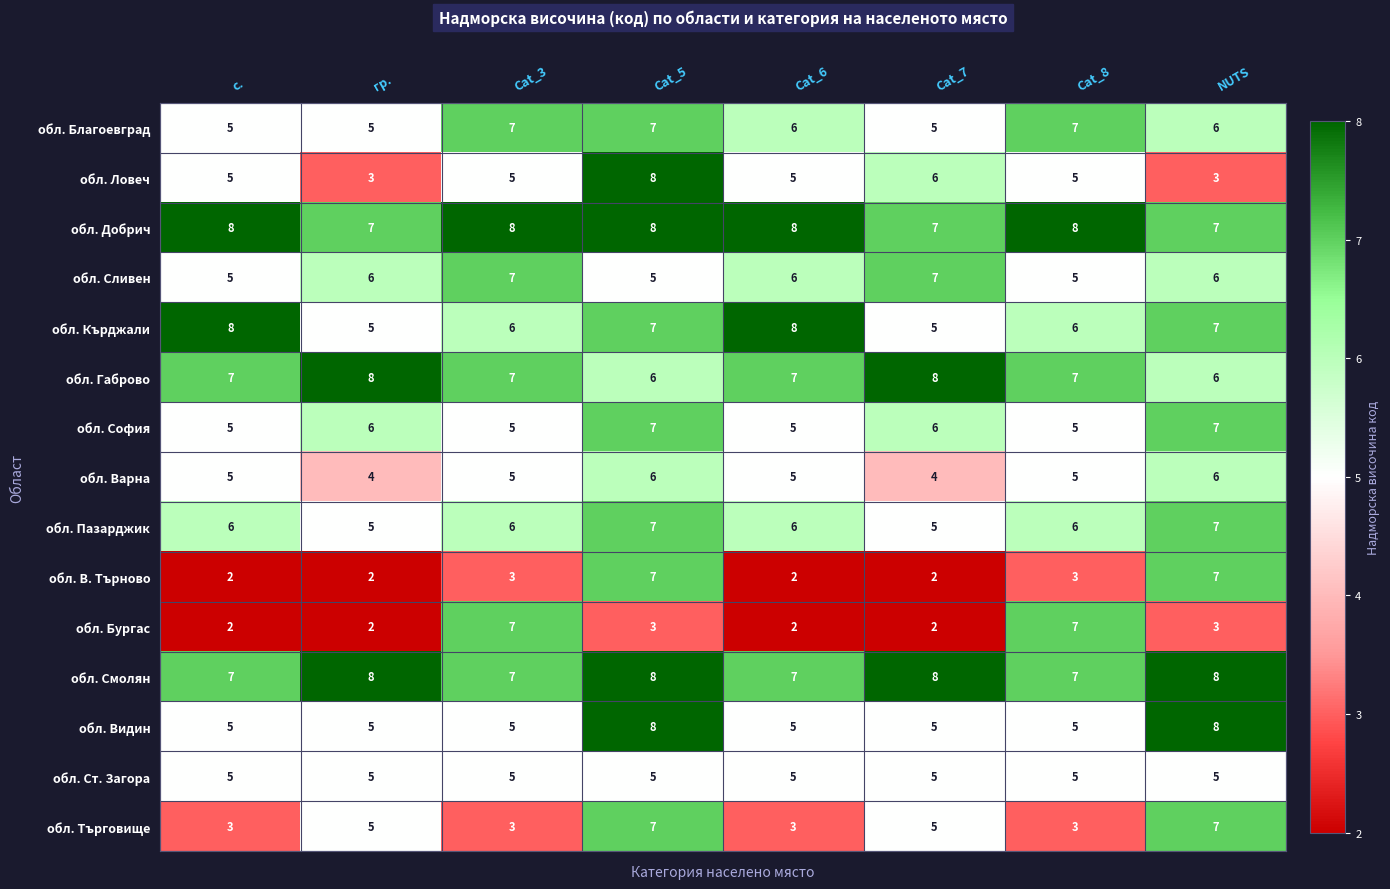

What is the minimum value shown in the chart?

2